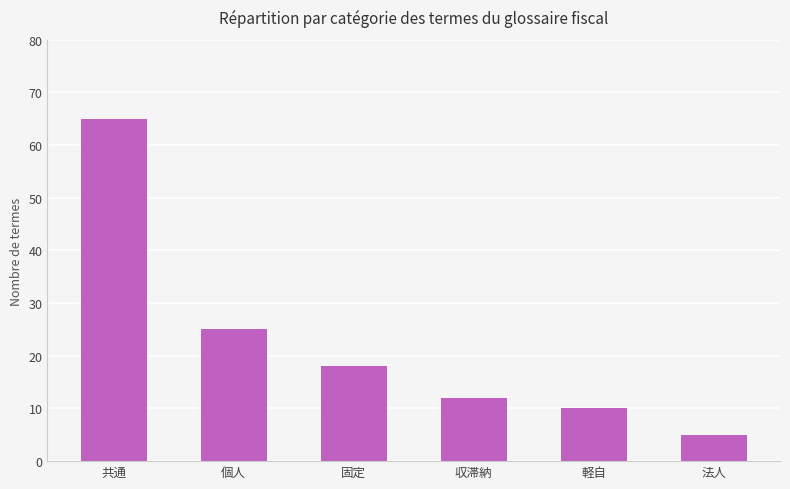

What is the sum of the values at 共通 and 法人?

70